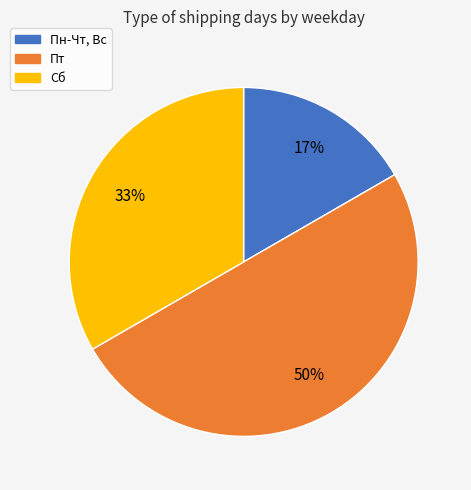

The Пт slice represents 50% of the pie. True or false?

True